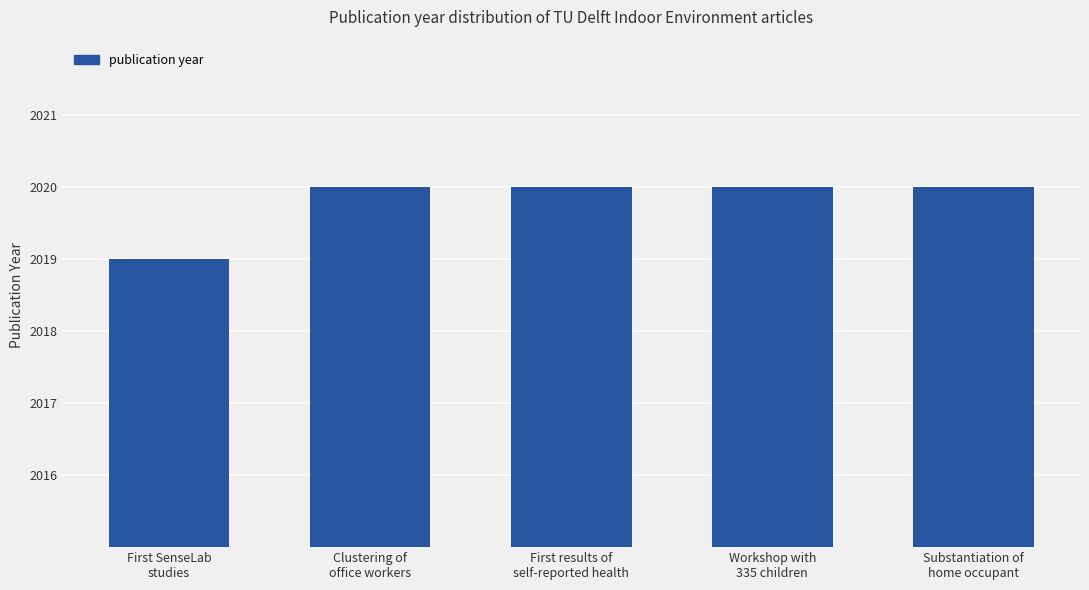

What is the greatest value displayed?

2020